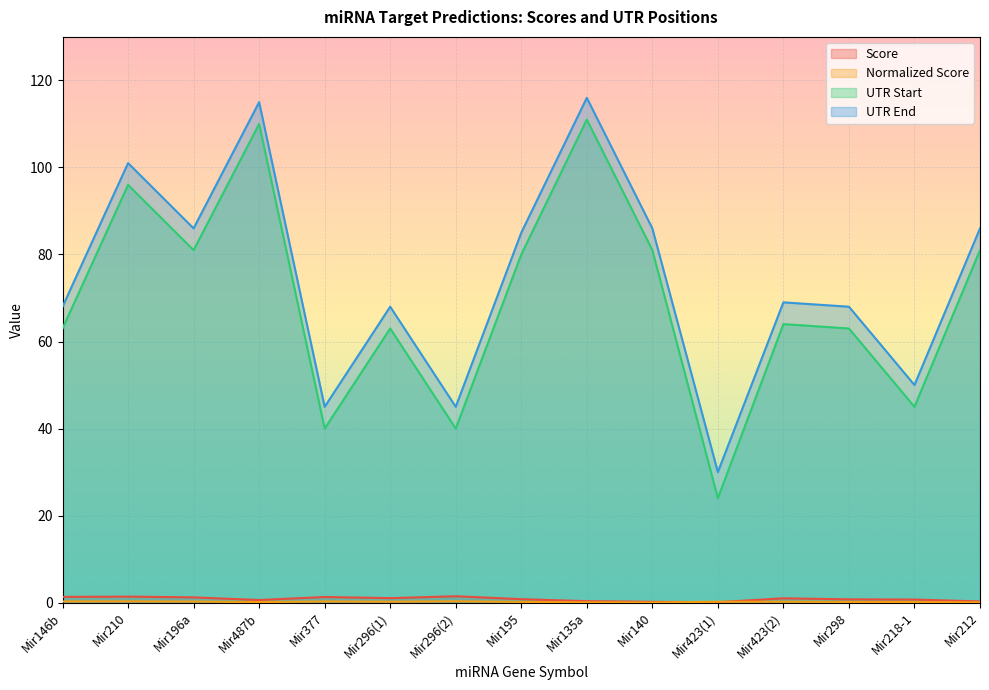

In Score, how many points are higher than both neighbors (excluding endpoints)?

4